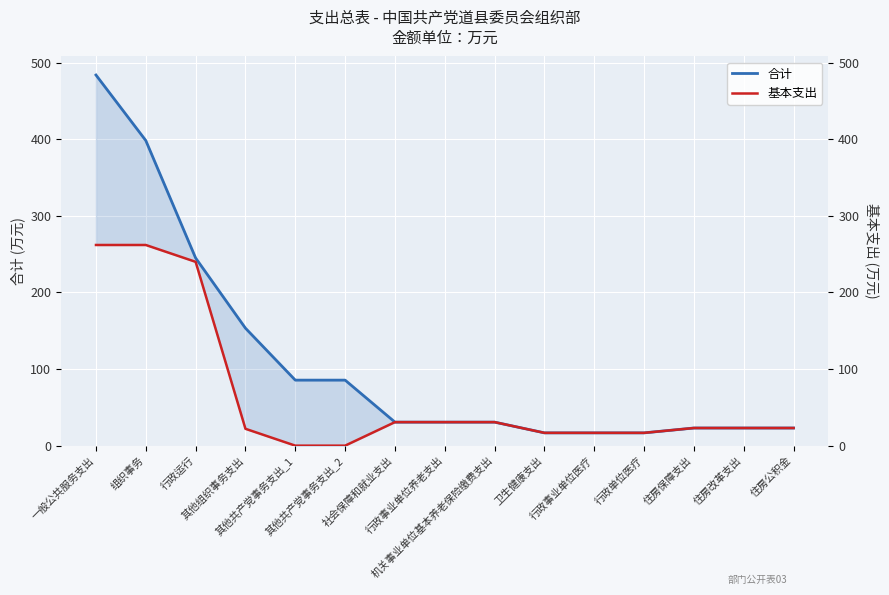

True or false: 合计 and 基本支出 intersect in this chart.

False